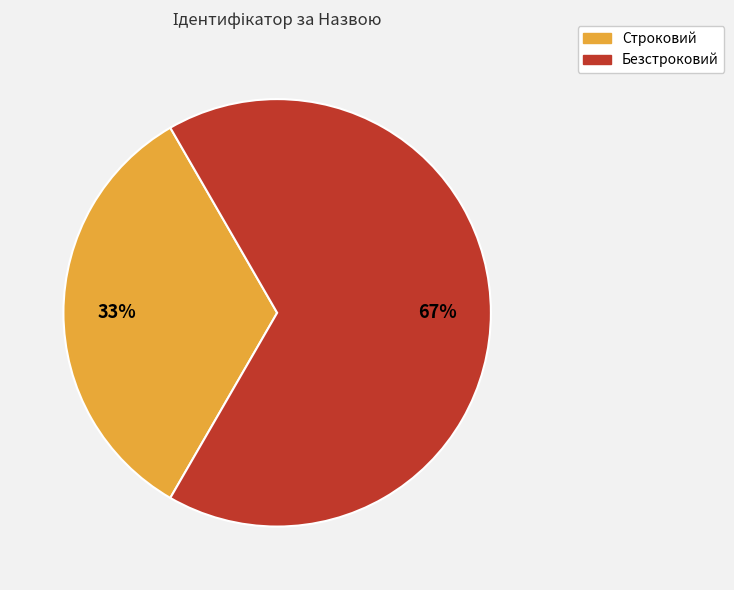

What is the ratio of the value at Безстроковий to the value at Строковий?

2.0